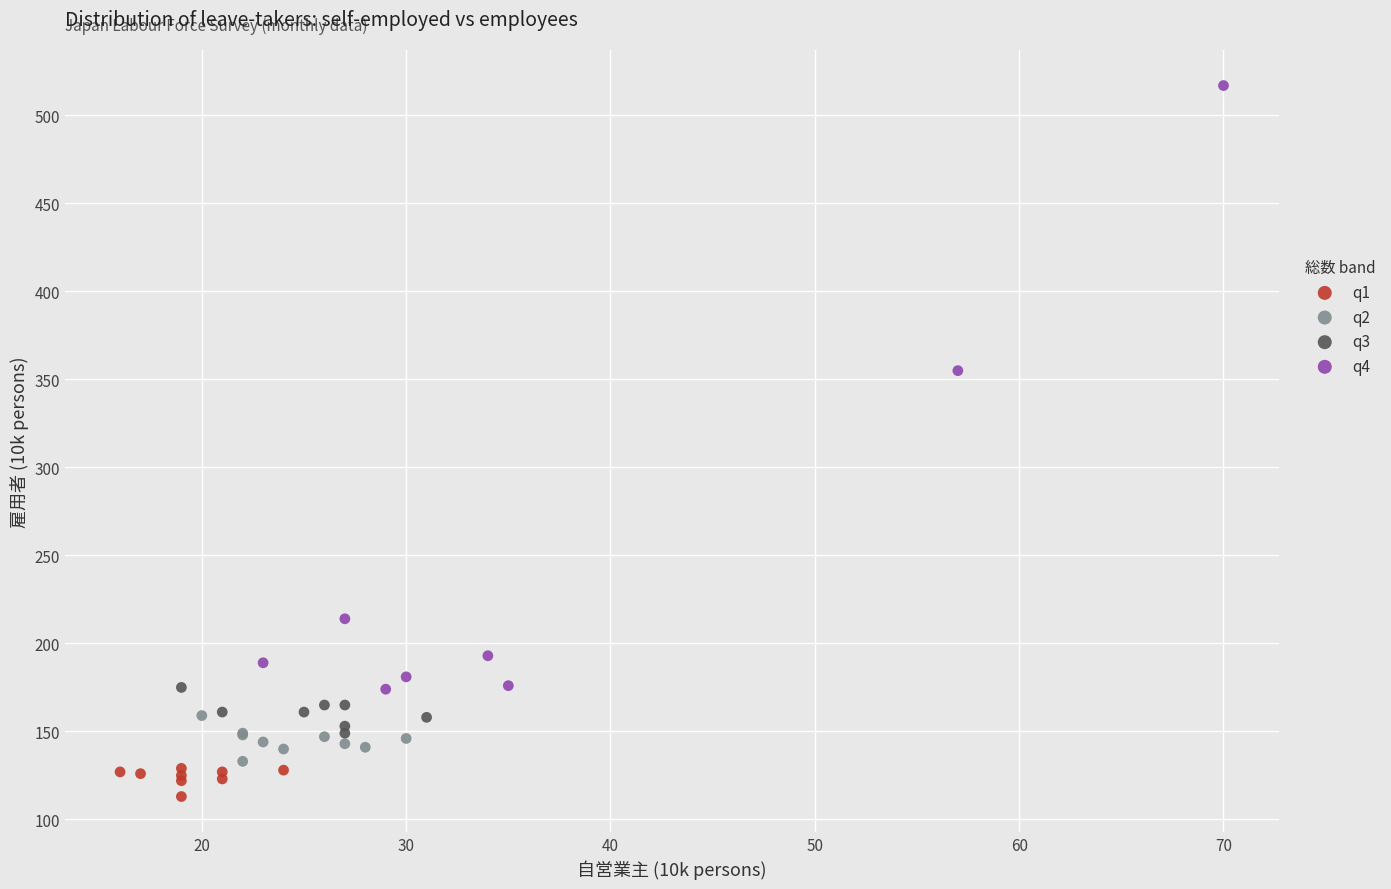

Which series has the widest spread of Y values?

q4